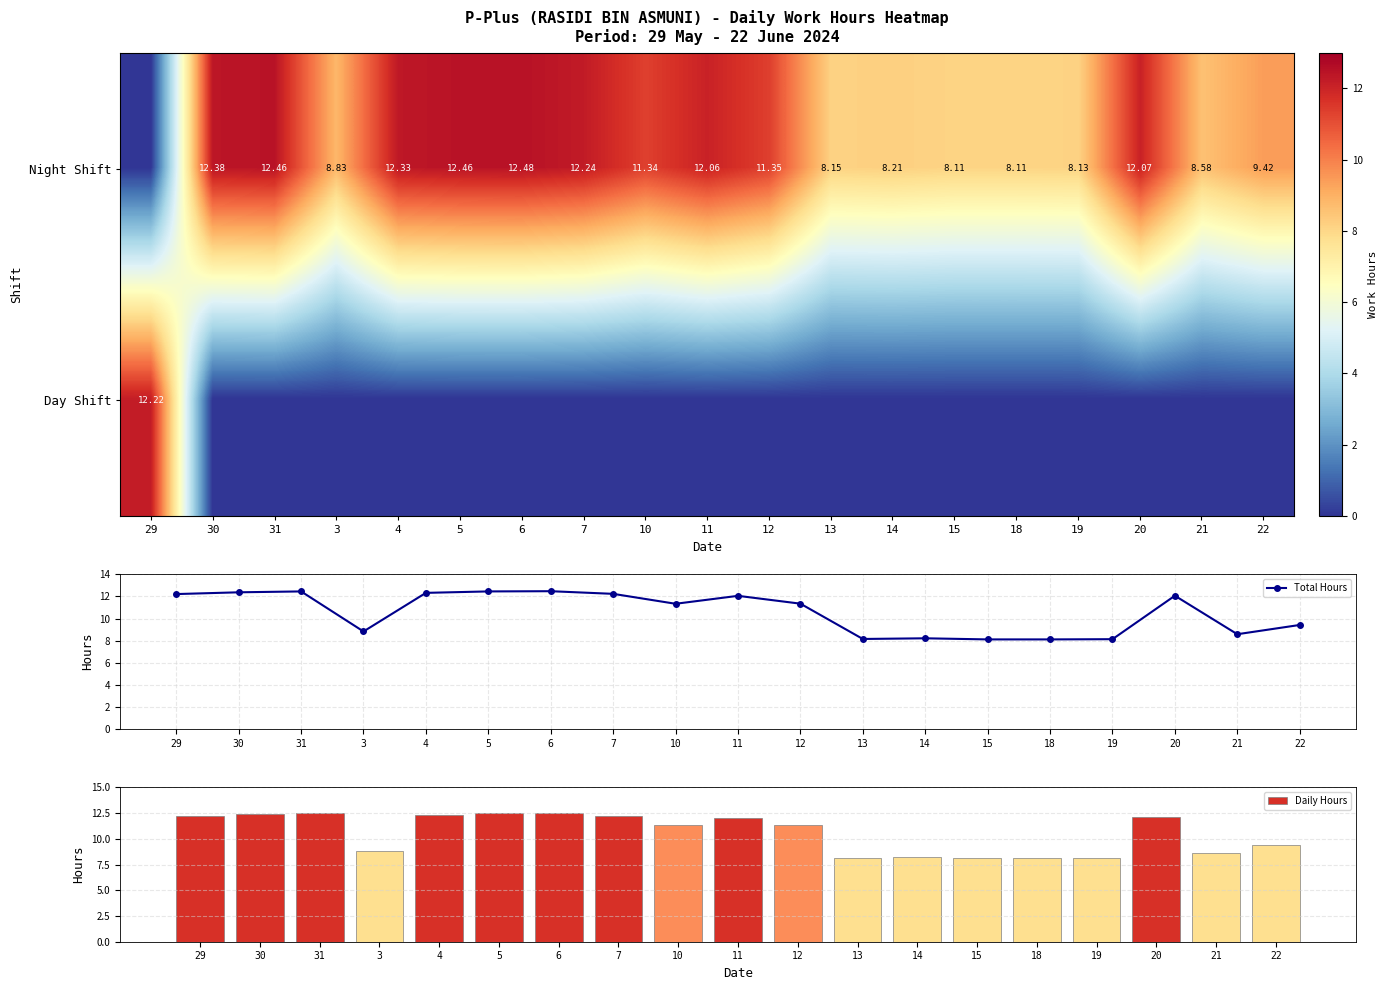

True or false: Night Shift has a value of 19.1 at 11.

False